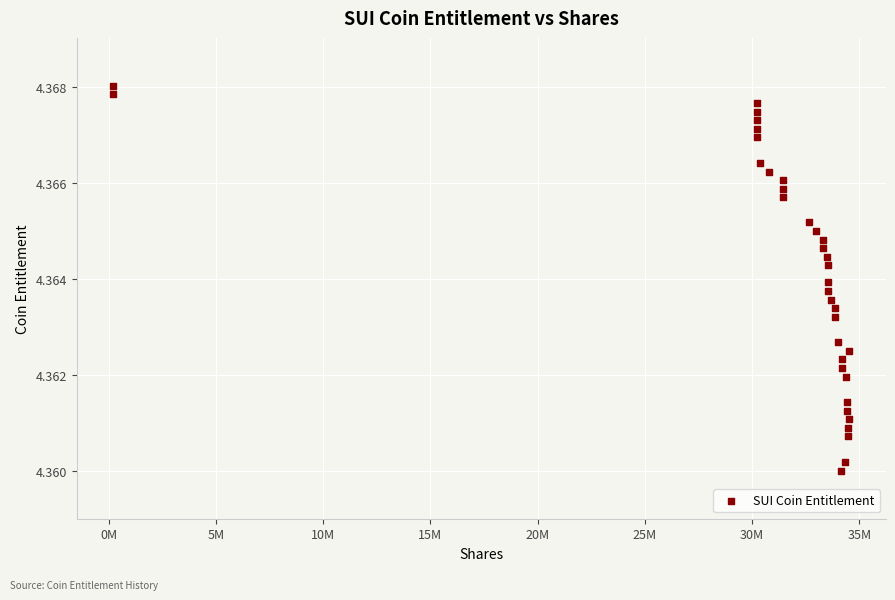

What is the range of X values (max minus min)?

34310802.9